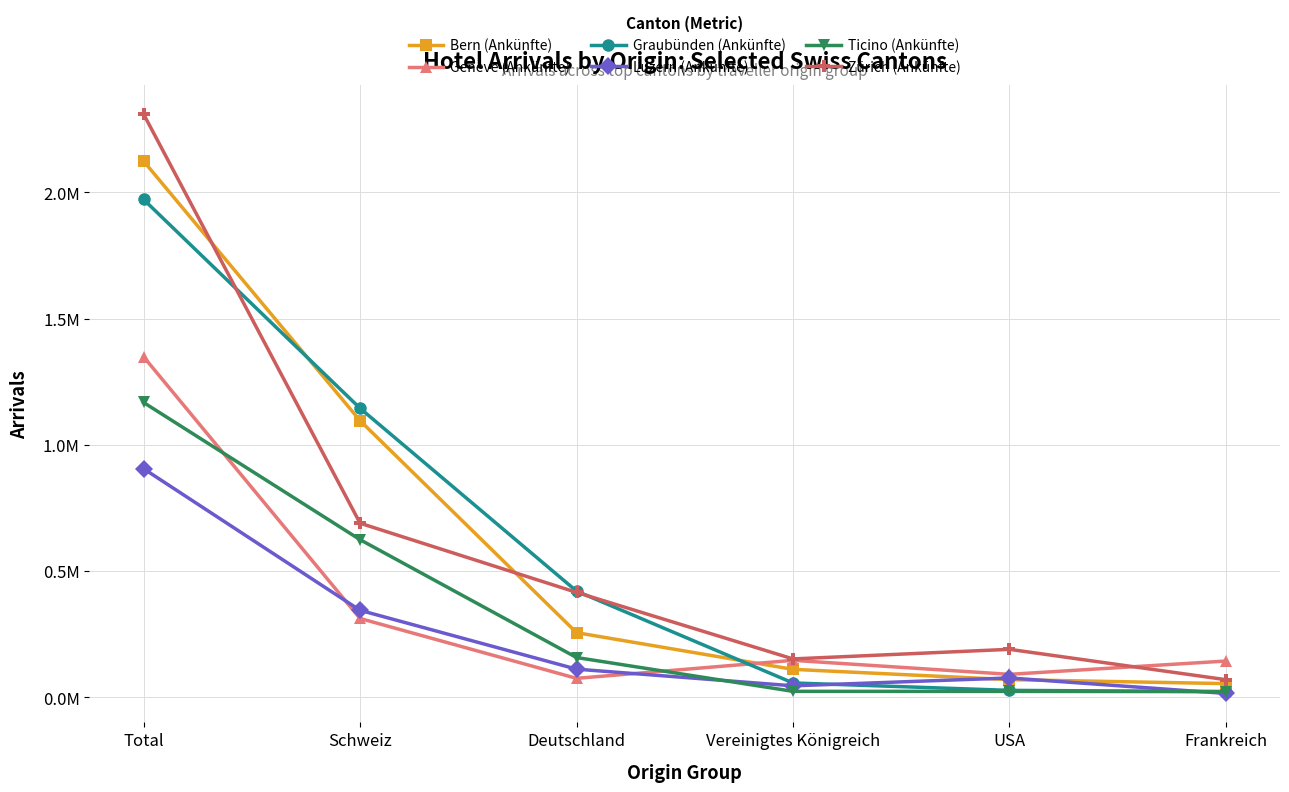

True or false: Genève (Ankünfte) and Graubünden (Ankünfte) intersect in this chart.

True